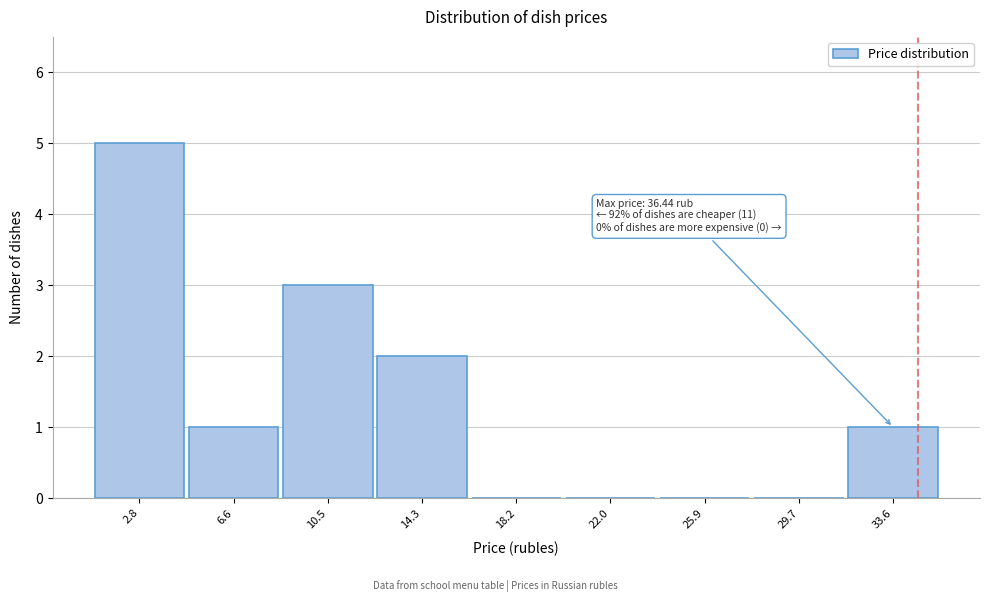

Reading left to right, list all the values displayed in this chart.

2.8=5	6.6=1	10.5=3	14.3=2	18.2=0	22.0=0	25.9=0	29.7=0	33.6=1